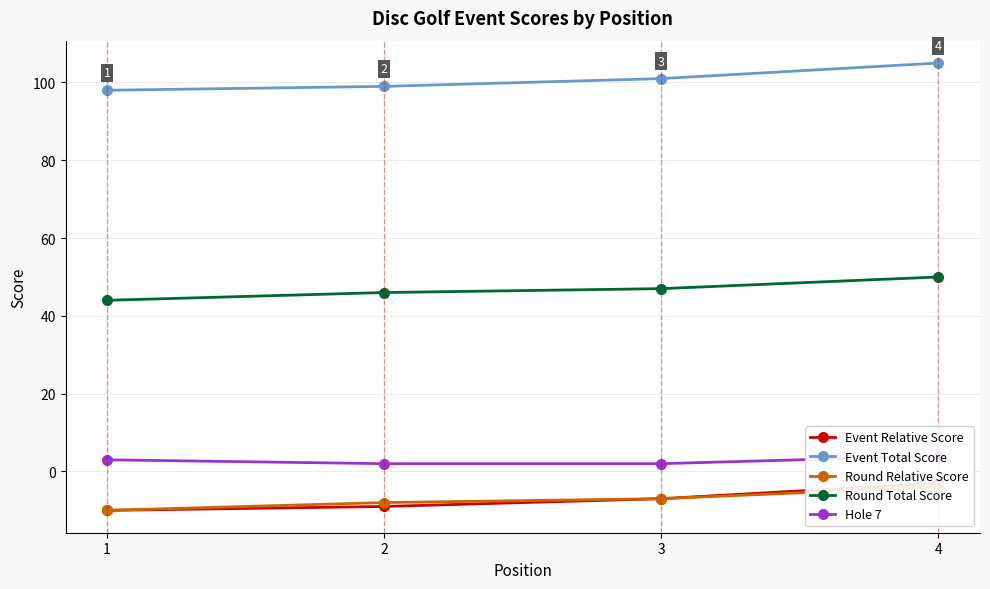

What is the value of the Event Relative Score point at the 2nd from the left?

-9